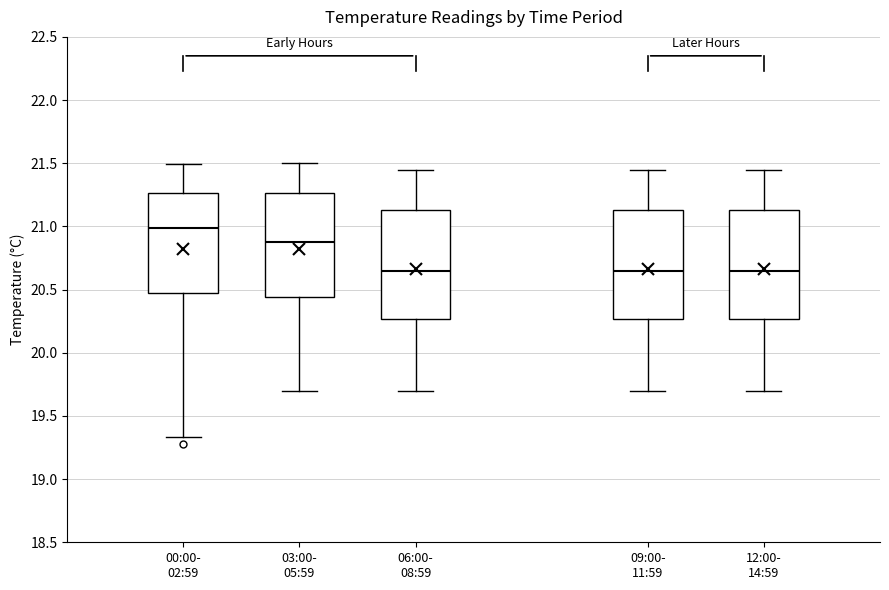

Reading left to right, transcribe this box plot: for each box, give where its median line is, the range the box spans, and where its two whiskers end, as read against the y-axis. The values are not printed on the chart, so give them approximately, as read against the axis.

00:00- 02:59: median 21.00, box 20.45 to 21.25, whiskers 19.35 to 21.50
03:00- 05:59: median 20.90, box 20.45 to 21.25, whiskers 19.70 to 21.50
06:00- 08:59: median 20.65, box 20.25 to 21.15, whiskers 19.70 to 21.45
09:00- 11:59: median 20.65, box 20.25 to 21.15, whiskers 19.70 to 21.45
12:00- 14:59: median 20.65, box 20.25 to 21.15, whiskers 19.70 to 21.45